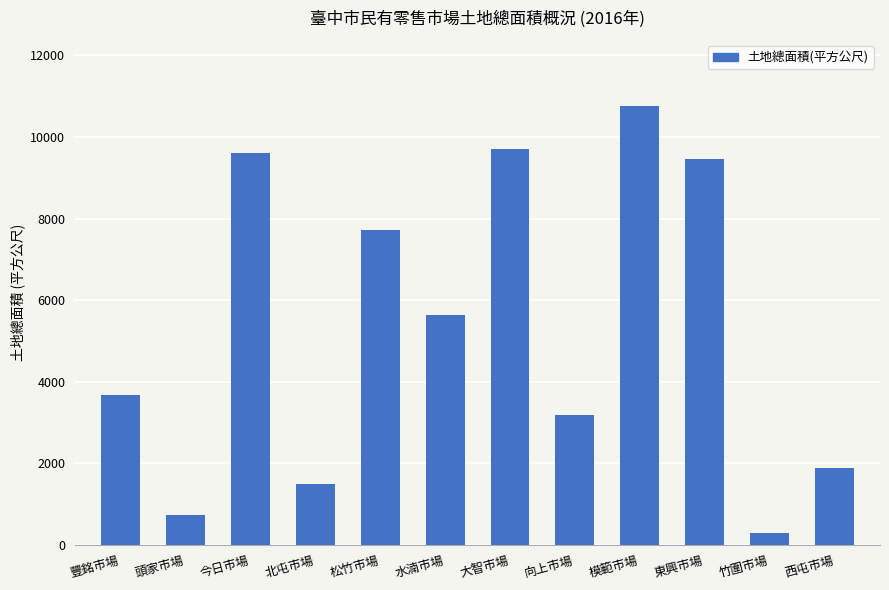

Reading left to right, transcribe all the data shown in this chart.

豐銘市場=3680	頭家市場=733	今日市場=9600	北屯市場=1500	松竹市場=7714	水湳市場=5629	大智市場=9702	向上市場=3193	模範市場=10762	東興市場=9454	竹圍市場=300	西屯市場=1875